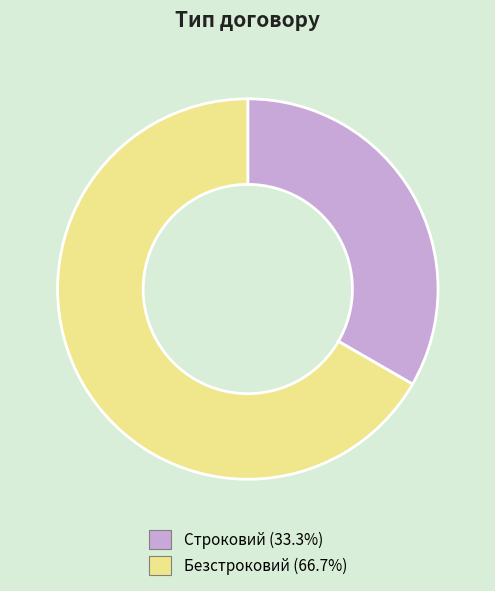

Do Безстроковий and Строковий together represent more than half of the pie?

Yes